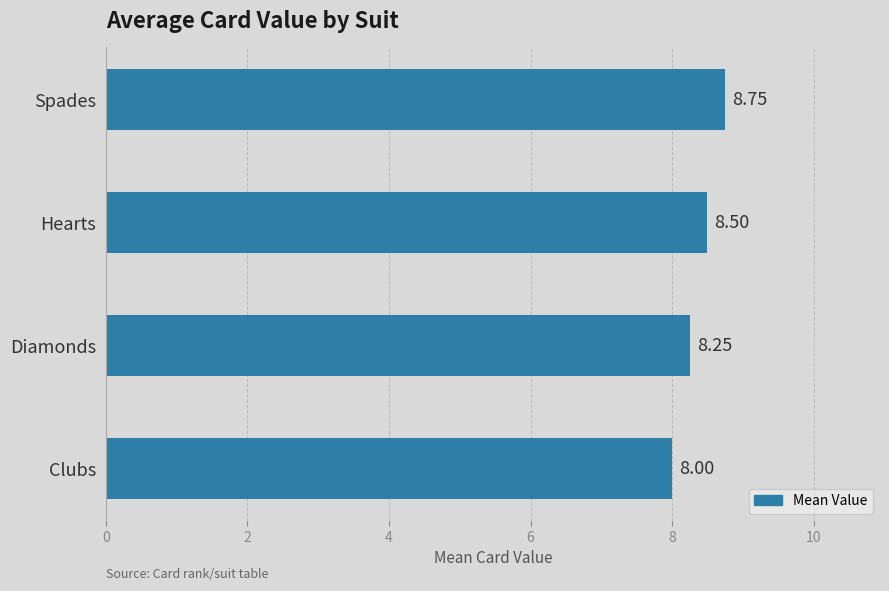

How many bars are there in total?

4